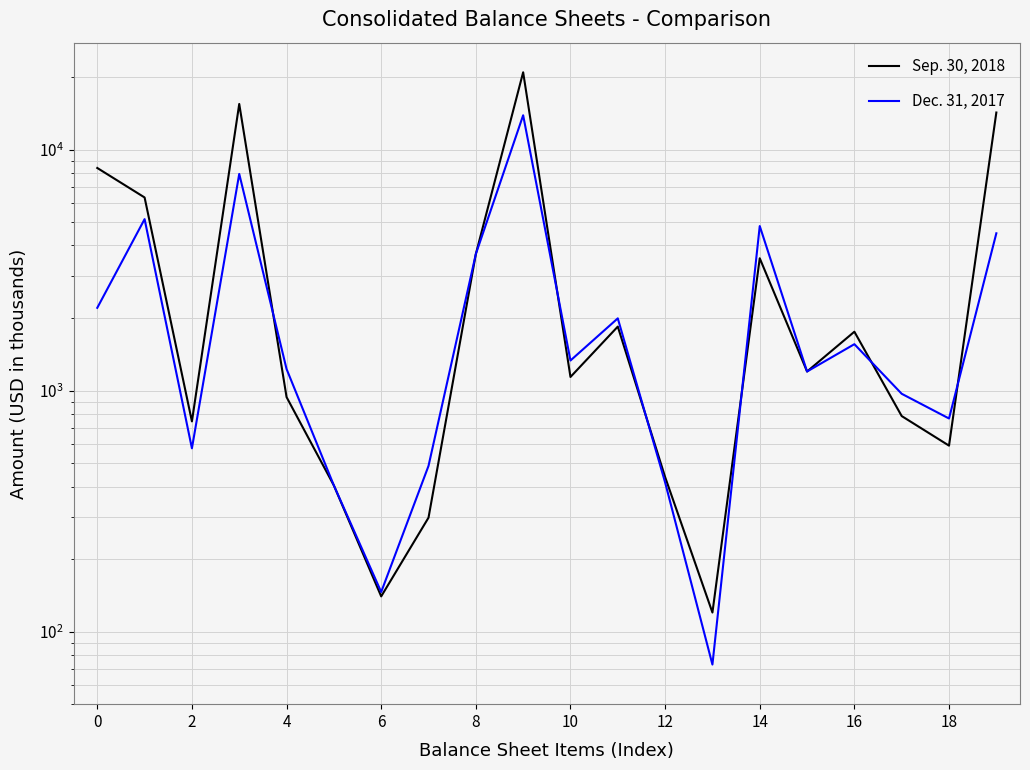

How many data points in Sep. 30, 2018 are above 1200?

9